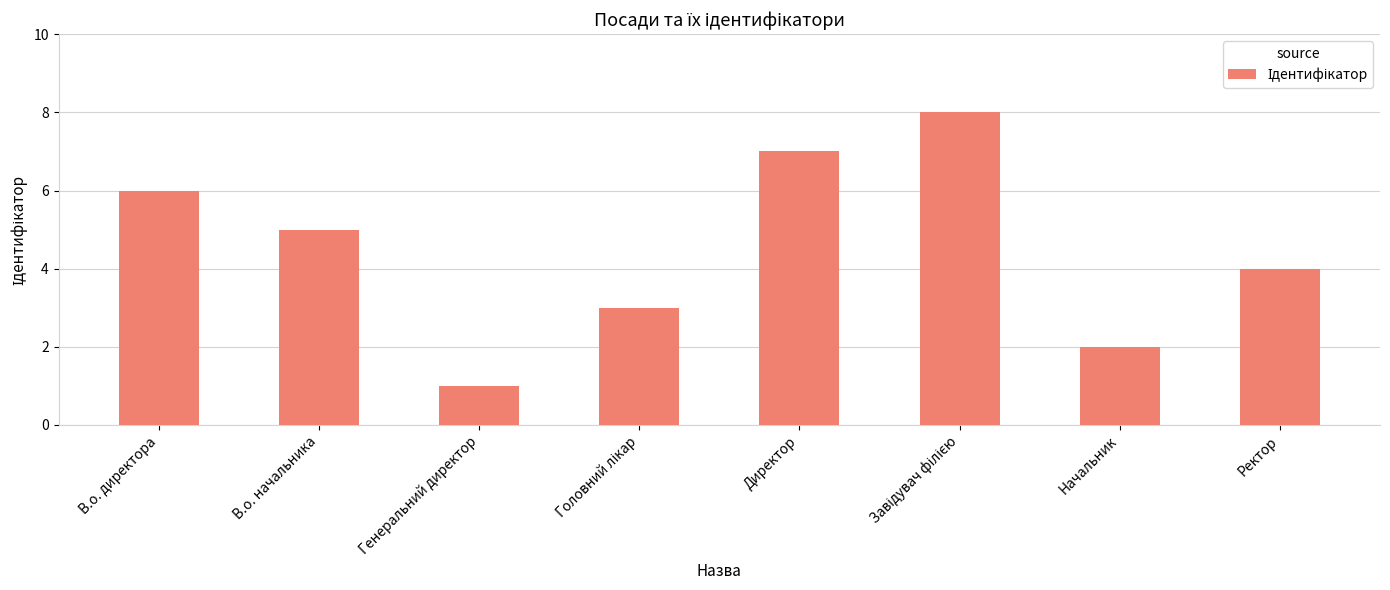

Count the values in the range 3 to 7.

5